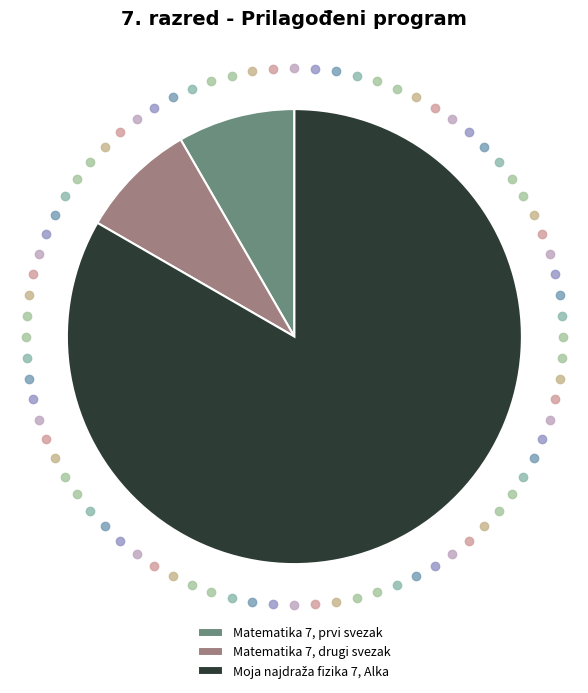

Is Matematika 7, drugi svezak the majority of the pie?

No